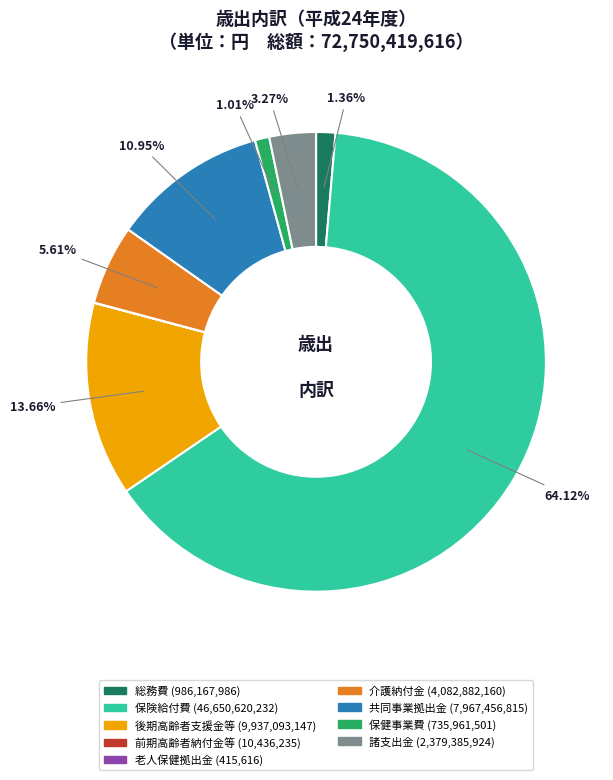

Which has a higher value, 総務費 or 共同事業拠出金?

共同事業拠出金